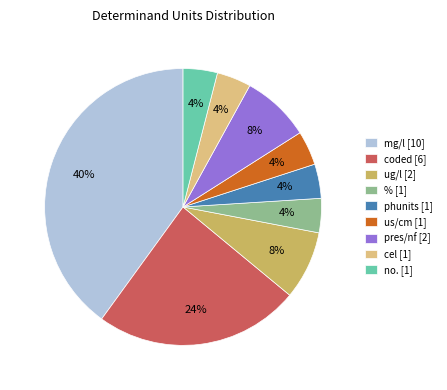

The ug/l [2] slice represents 8% of the pie. True or false?

True